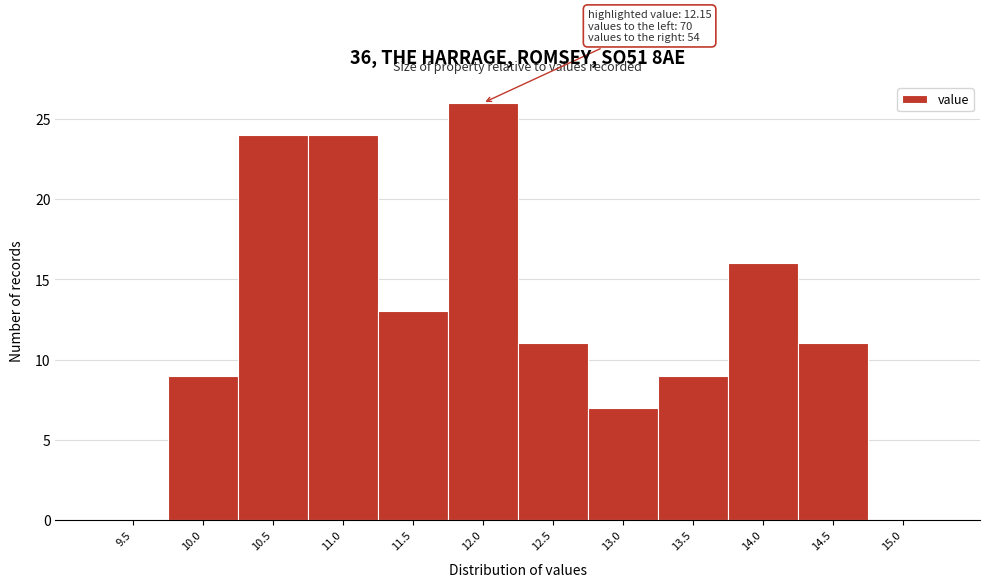

Reading left to right, what are all the values shown in this chart?

9.5=0	10.0=9	10.5=24	11.0=24	11.5=13	12.0=26	12.5=11	13.0=7	13.5=9	14.0=16	14.5=11	15.0=0